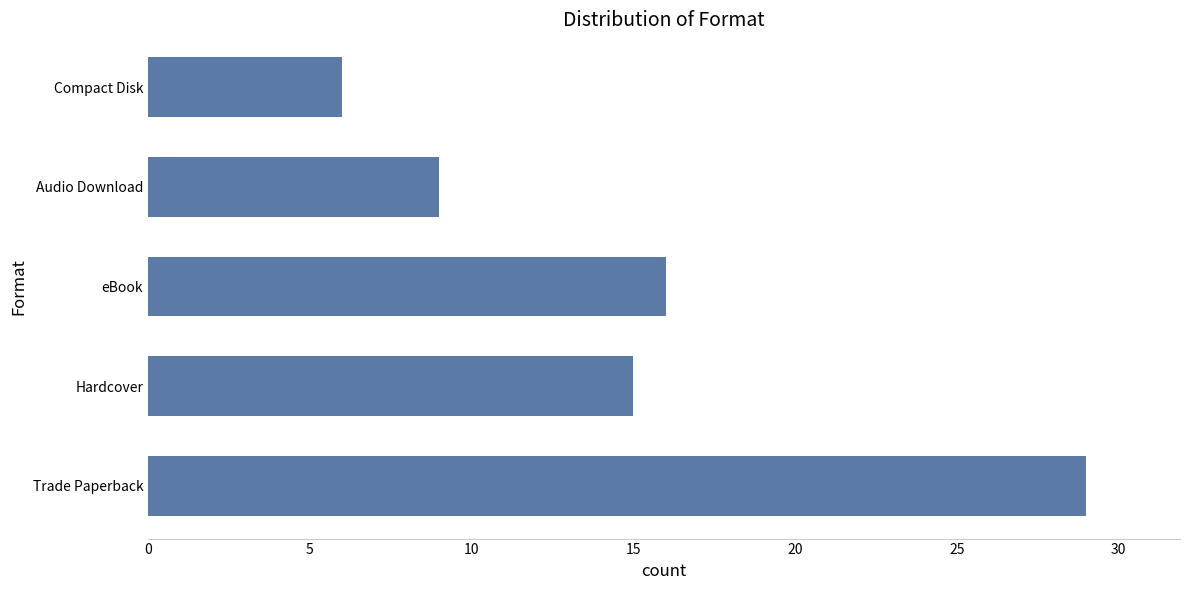

What is the smallest value displayed?

6